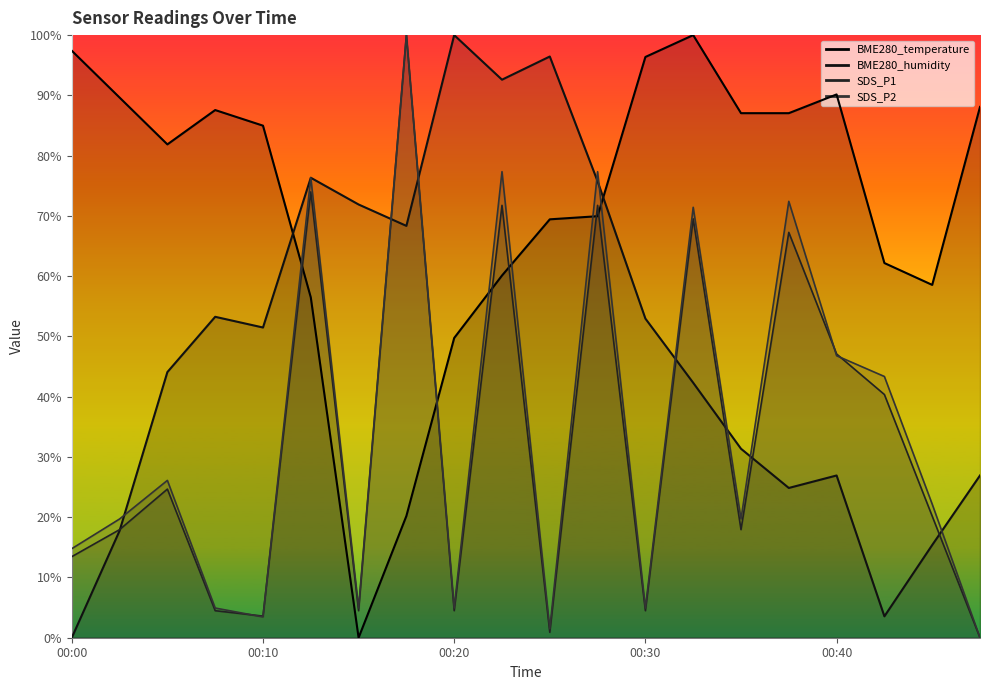

Between 00:12 and 00:42, which series saw the biggest shift?

BME280_humidity